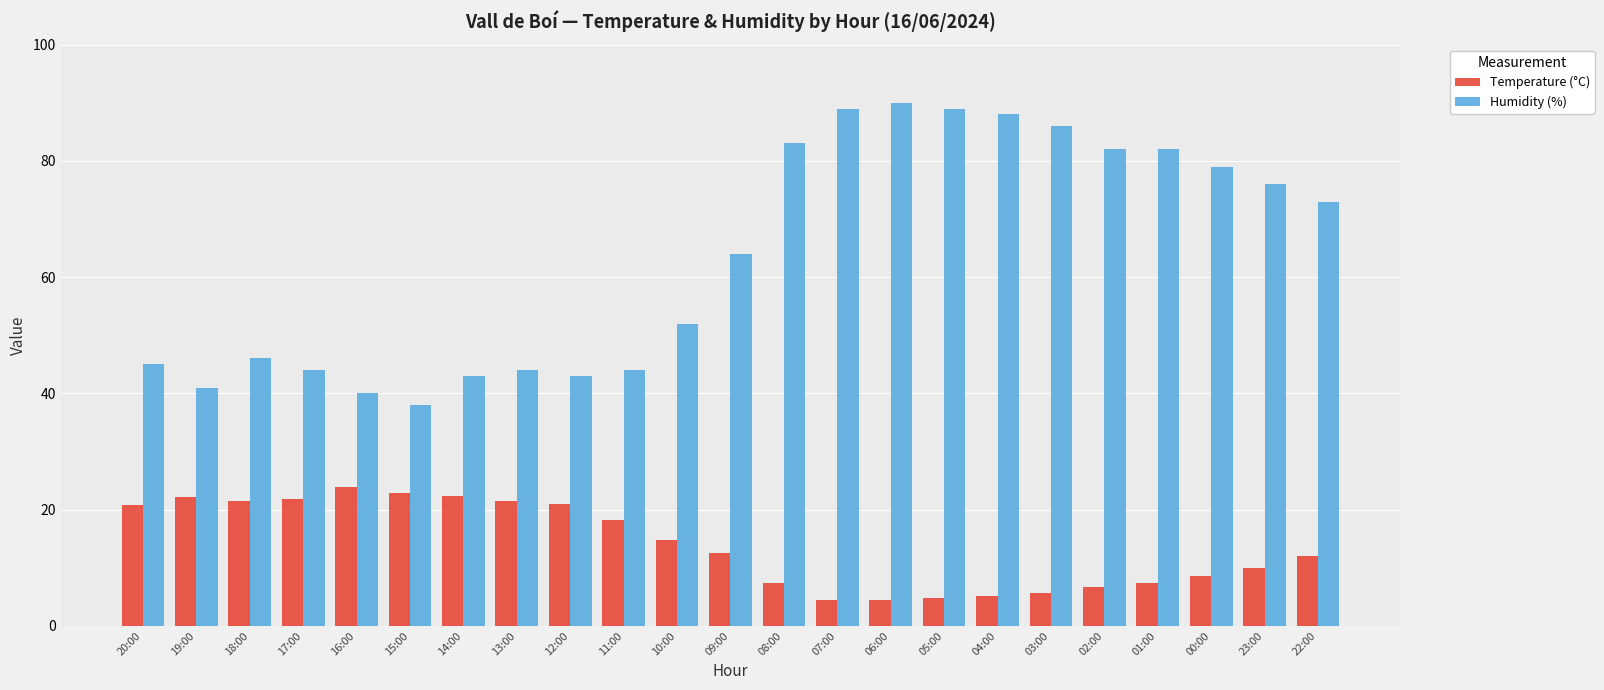

What is the minimum value for Temperature (°C)?

4.4